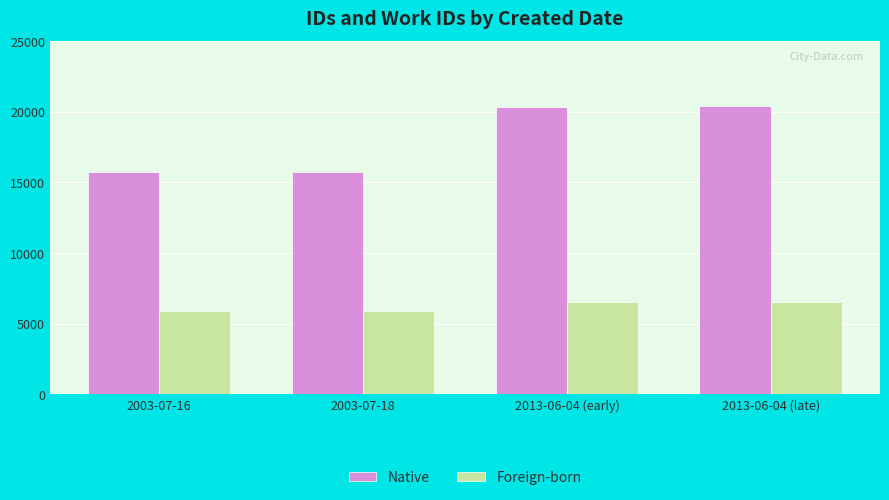

What are all the series names shown in the legend?

Native, Foreign-born